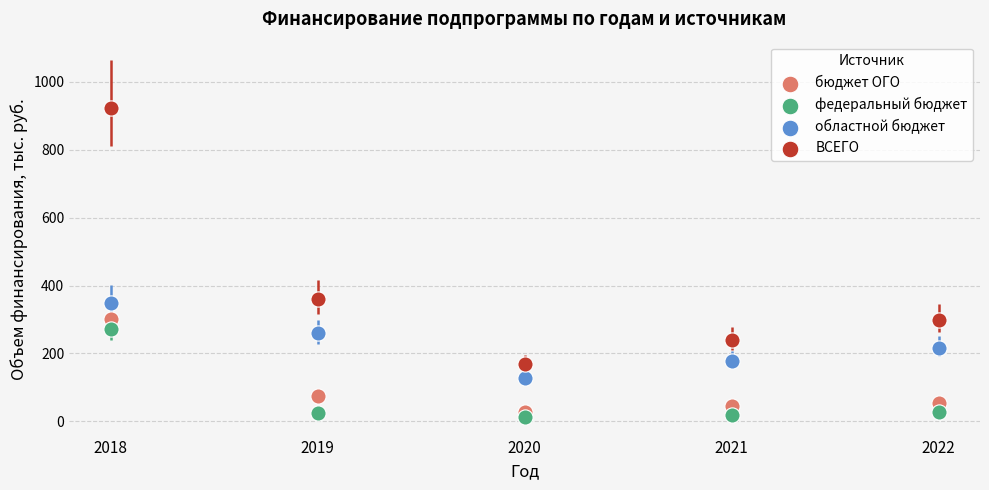

Across all data points, what is the range of Y values (max minus min)?

908.5